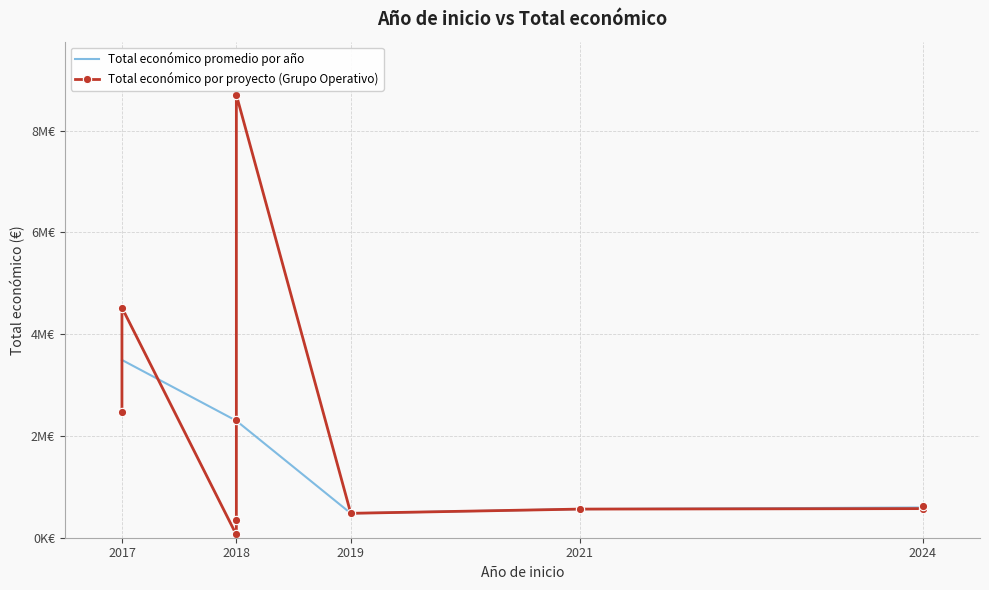

Rank the categories by value from lowest to highest.

2018, 2018, 2018, 2019, 2021, 2024, 2024, 2018, 2017, 2017, 2018